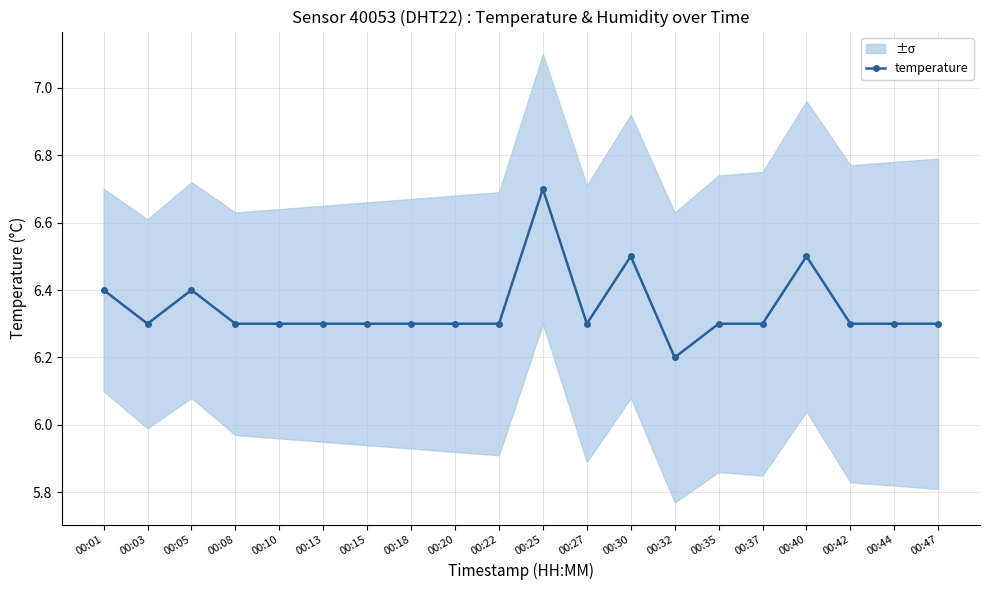

Reading left to right, what are all the values shown in this chart?

6.4	6.3	6.4	6.3	6.3	6.3	6.3	6.3	6.3	6.3	6.7	6.3	6.5	6.2	6.3	6.3	6.5	6.3	6.3	6.3